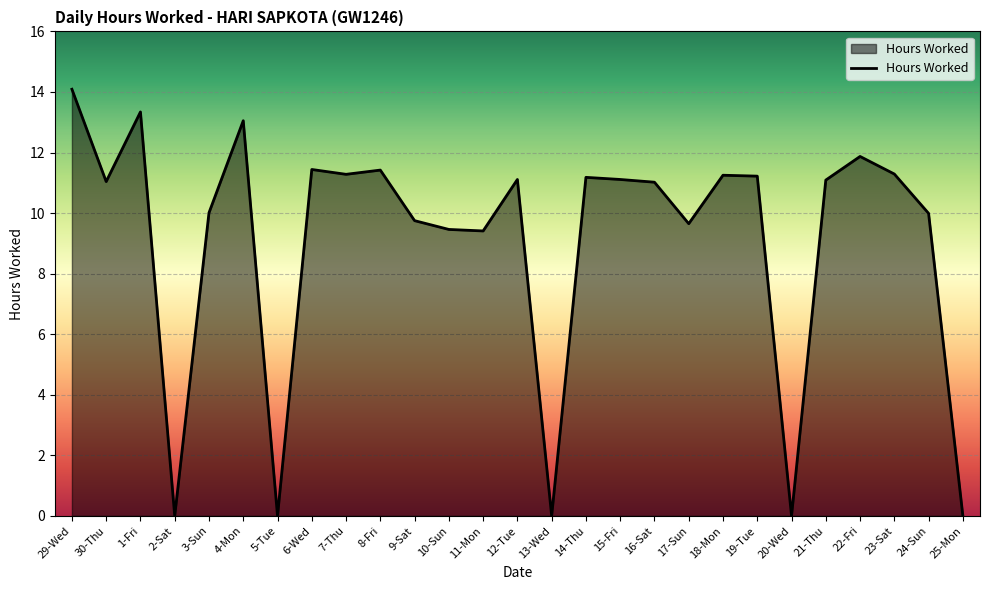

What position from the right is 17-Sun?

9